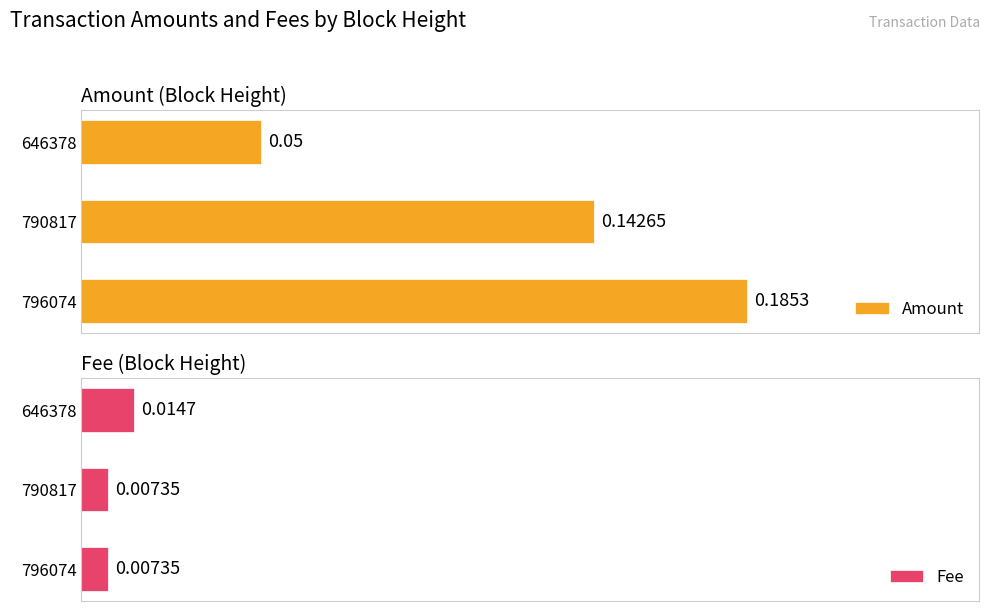

Rank the categories by Amount value from lowest to highest.

646378, 790817, 796074